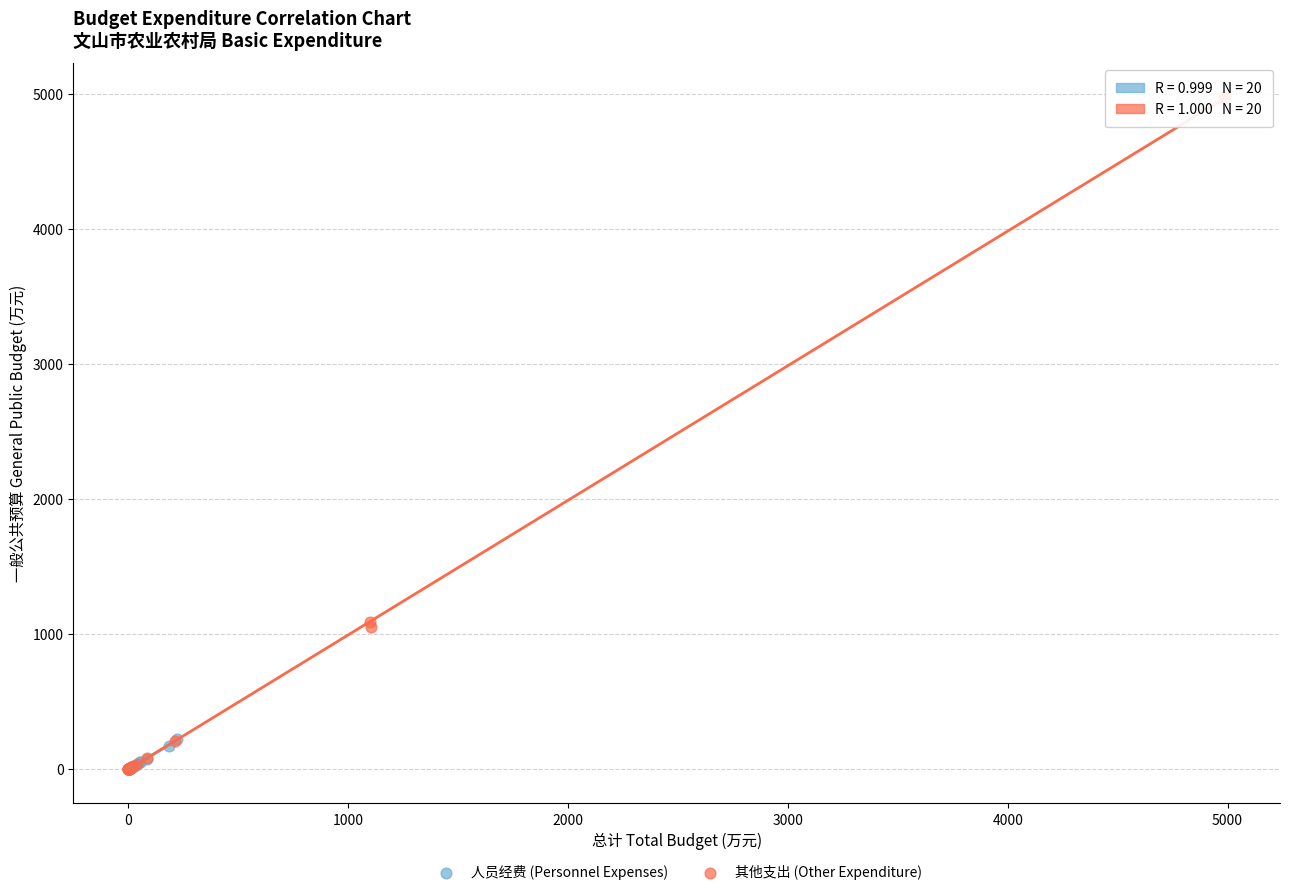

Which series has the largest Y range (max minus min)?

其他支出 (Other Expenditure)